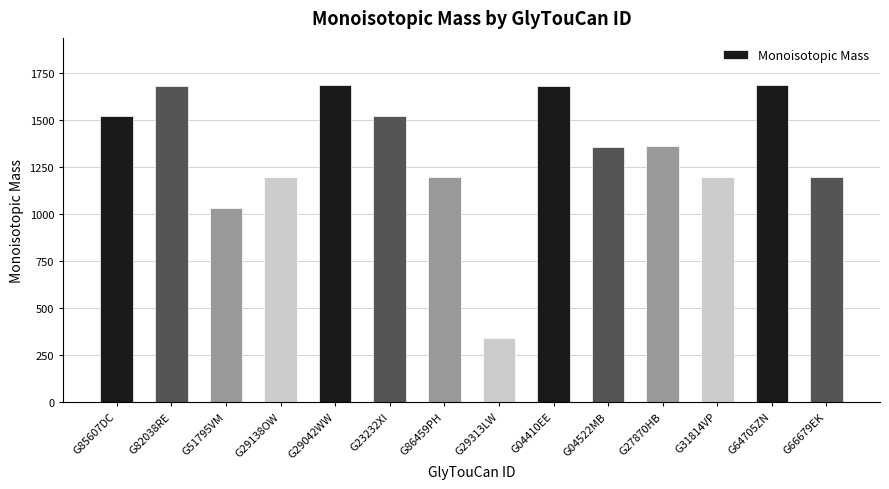

What is the ratio of the value at G29042WW to the value at G29313LW?

4.9